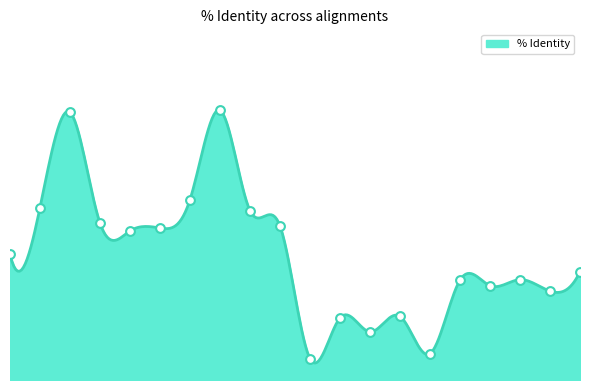

Which has a higher value, 6PGL water or SAD water?

6PGL water